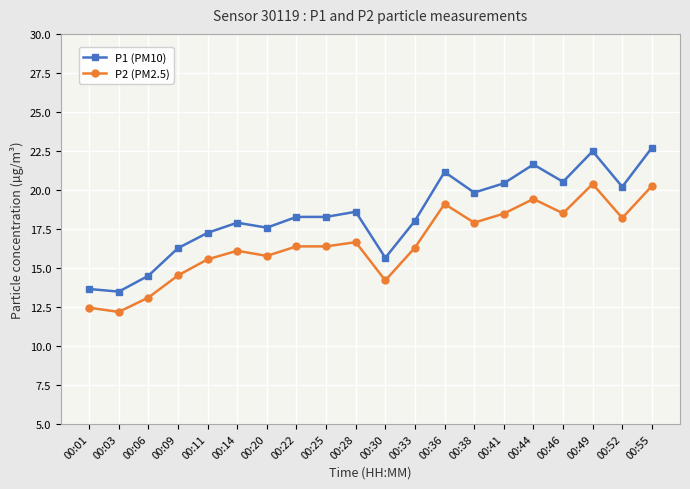

What is the sum of the P2 (PM2.5) values at 00:52 and 00:25?

34.6